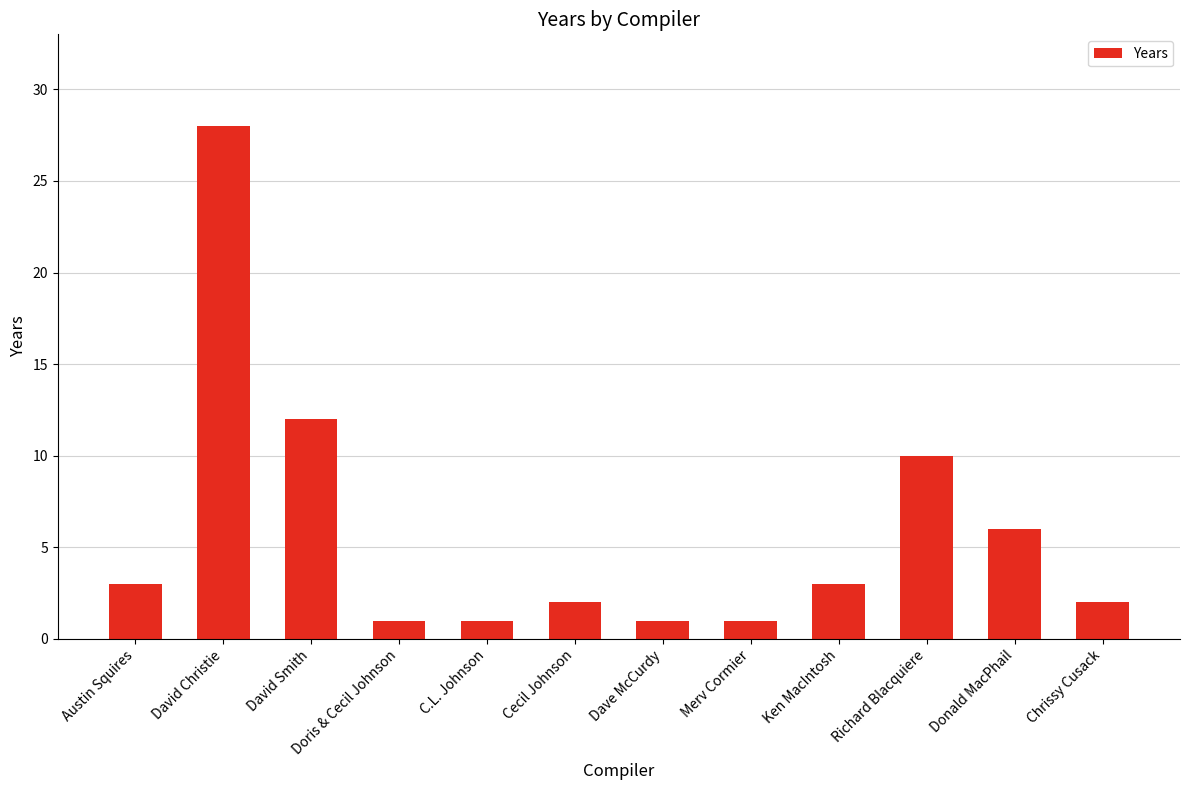

Which has a higher value, Ken MacIntosh or David Smith?

David Smith